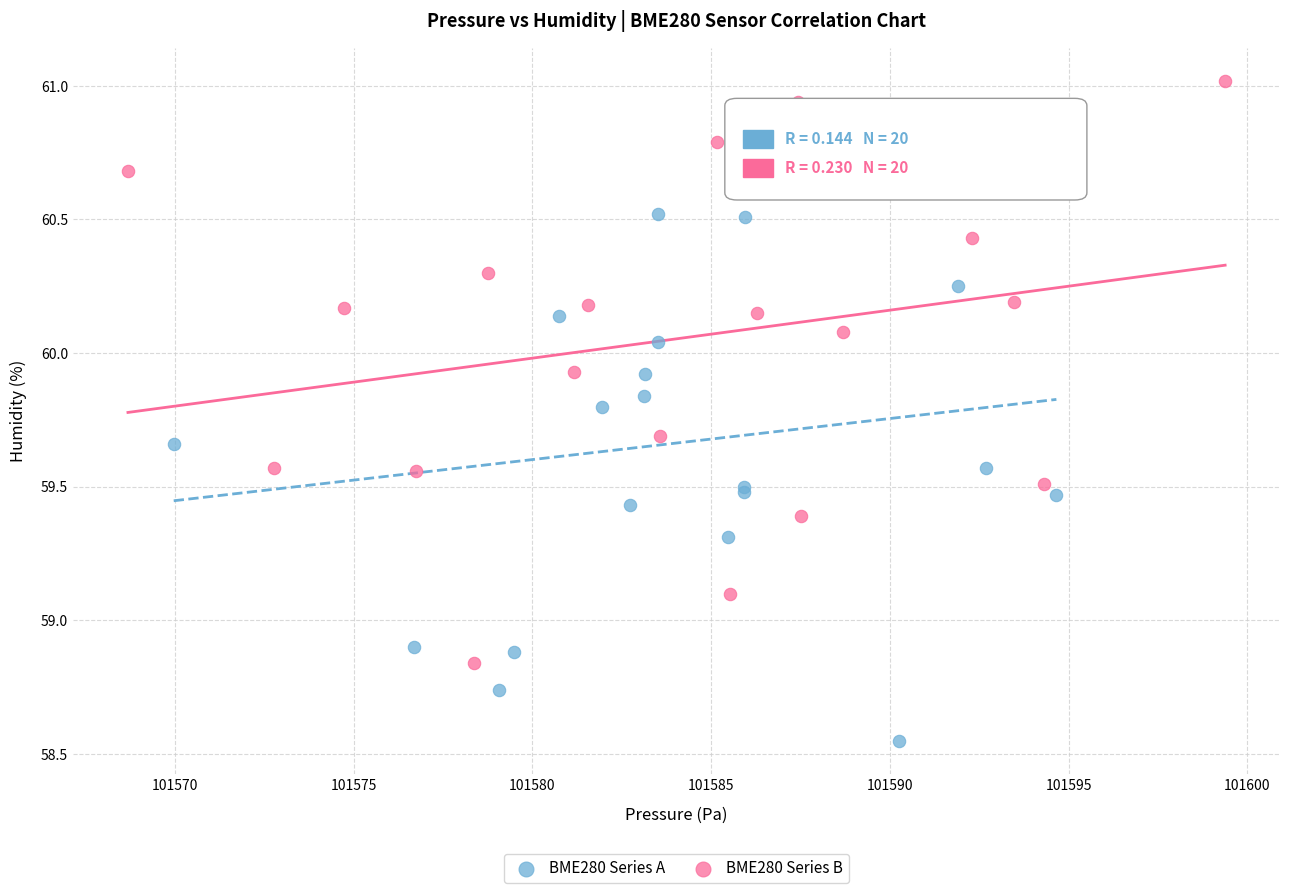

Which series reaches the minimum Y coordinate?

BME280 Series A